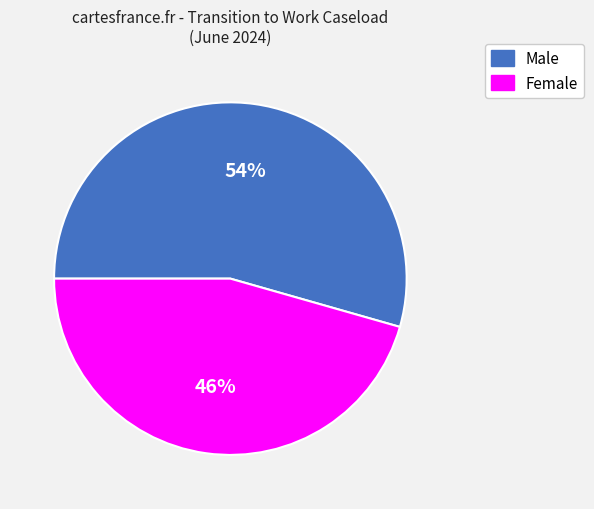

True or false: Male accounts for 43% of the total.

False